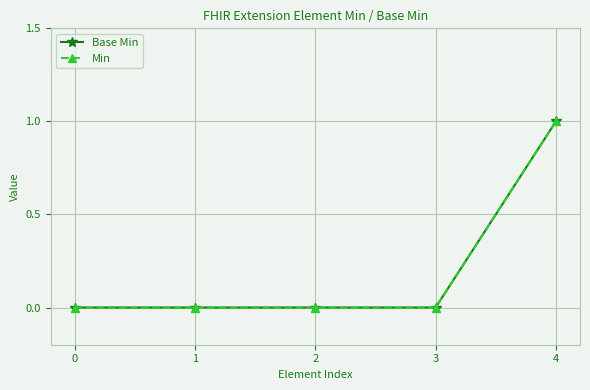

Does the chart have visible grid lines?

Yes